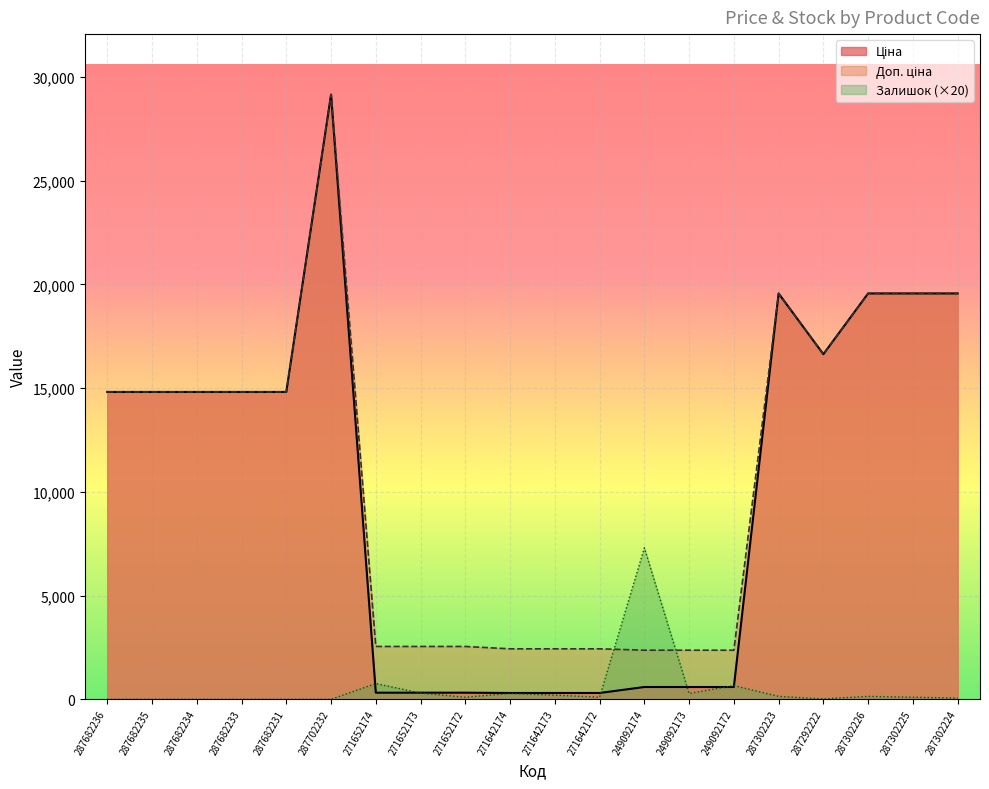

Which series has the largest range (max minus min)?

Ціна